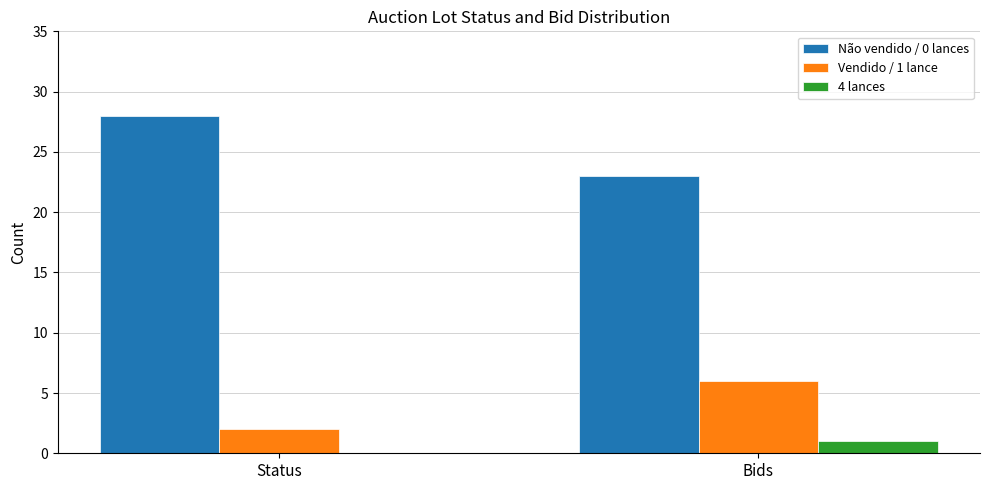

At which category does the chart reach its peak across all series?

Status